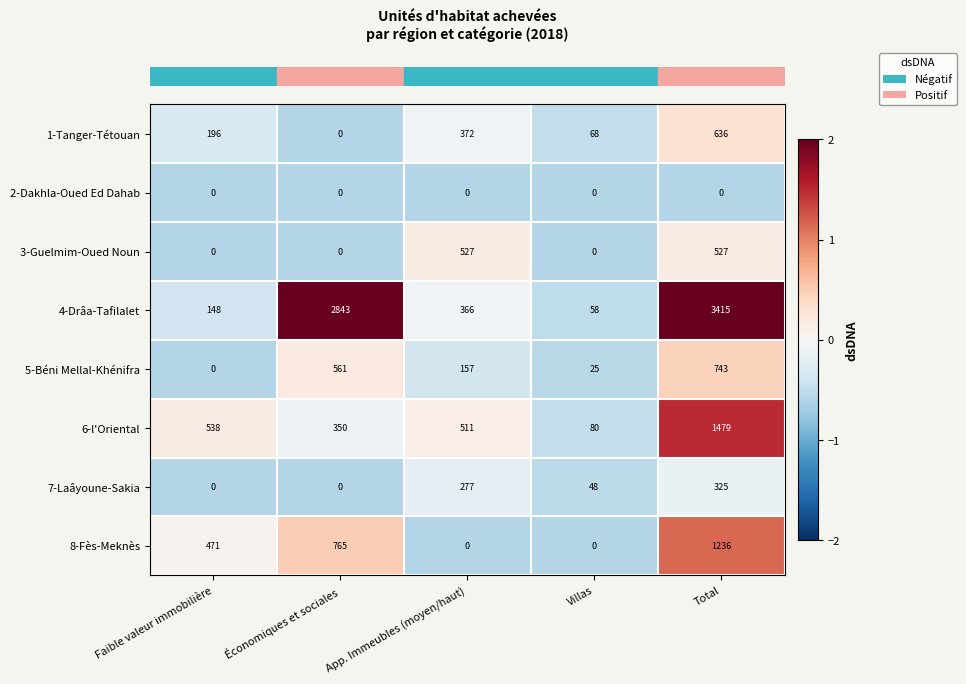

At how many categories does at least one series exceed 0?

5